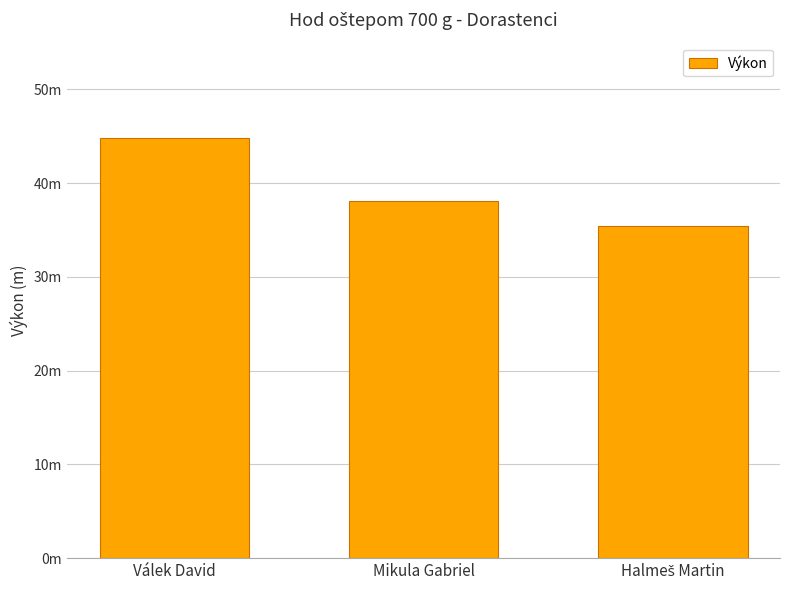

What is the difference between the values at Válek David and Halmeš Martin?

9.4